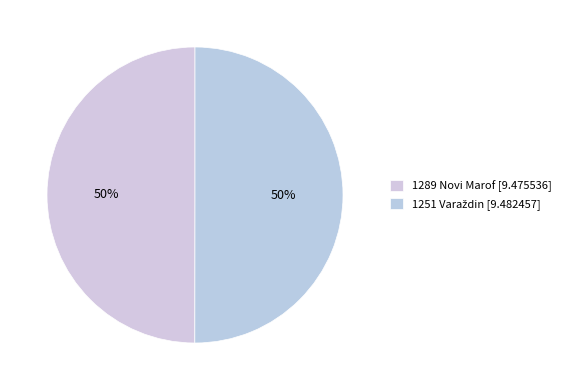

Which category has the biggest portion of the pie?

1251 Varaždin